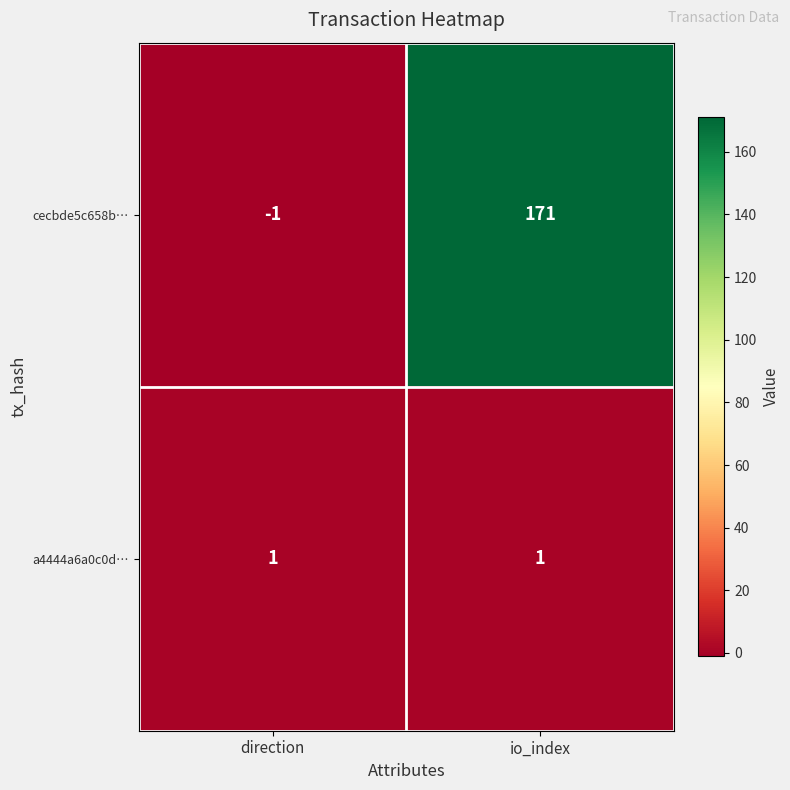

List the series in order of their overall mean, highest first.

cecbde5c658b…, a4444a6a0c0d…